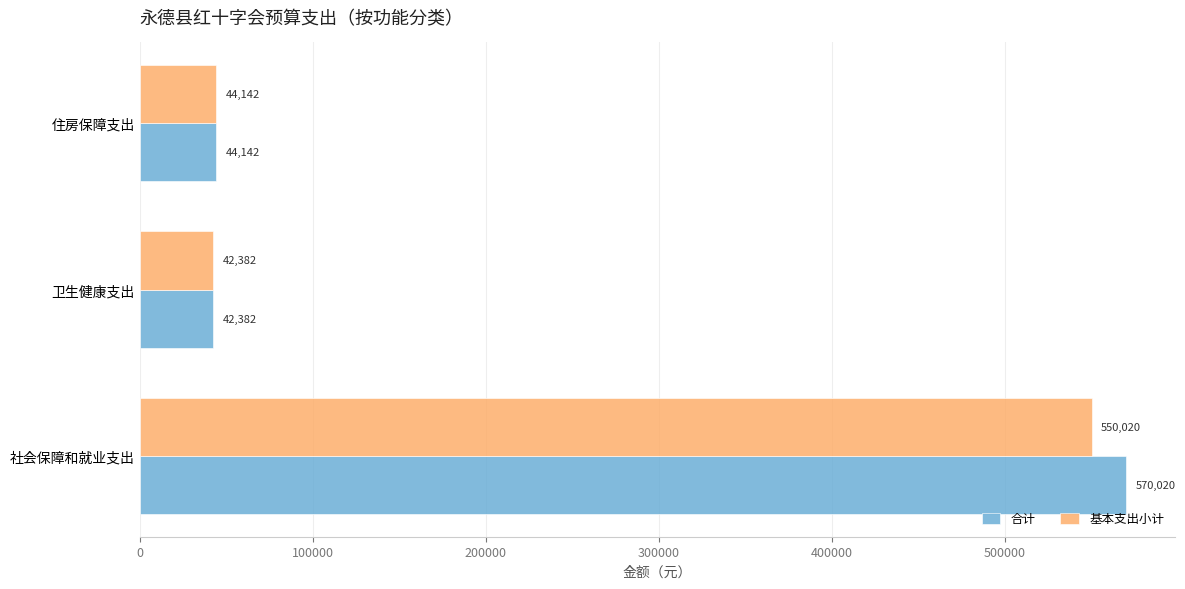

What are all the series names shown in the legend?

合计, 基本支出小计